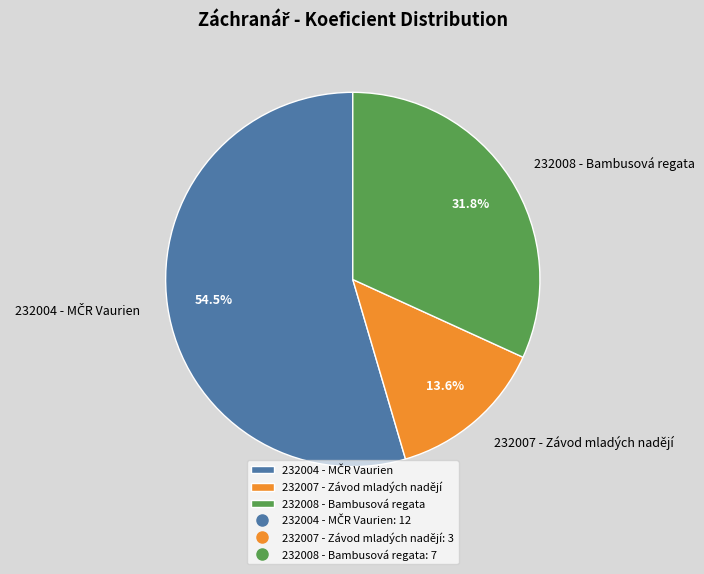

Which slice is the smallest?

232007 - Závod mladých nadějí